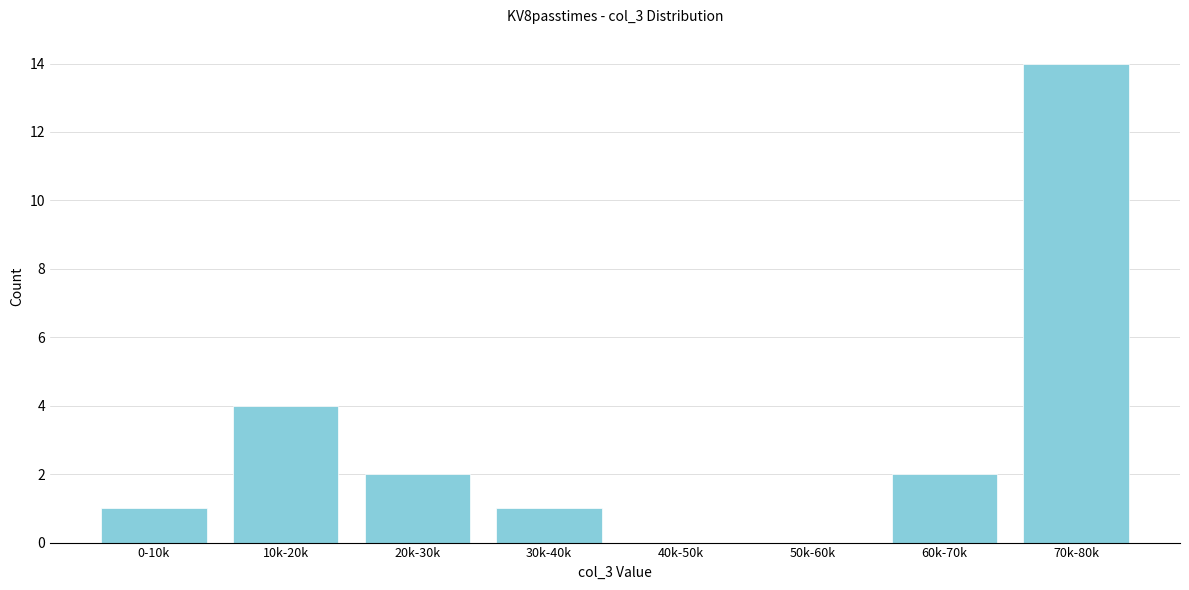

Reading right to left, list all the values displayed in this chart.

70k-80k=14	60k-70k=2	50k-60k=0	40k-50k=0	30k-40k=1	20k-30k=2	10k-20k=4	0-10k=1